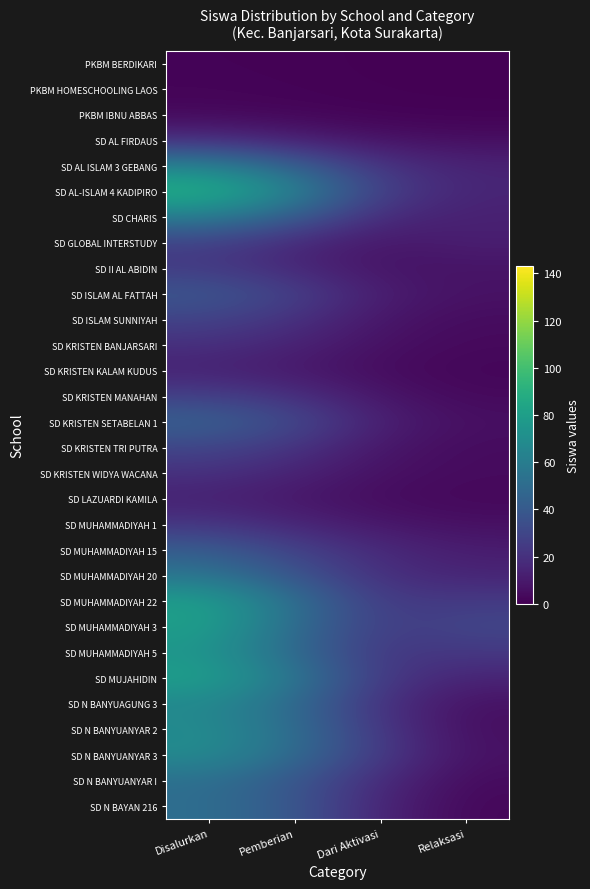

What is the difference between the highest and lowest values at Disalurkan?

91.5